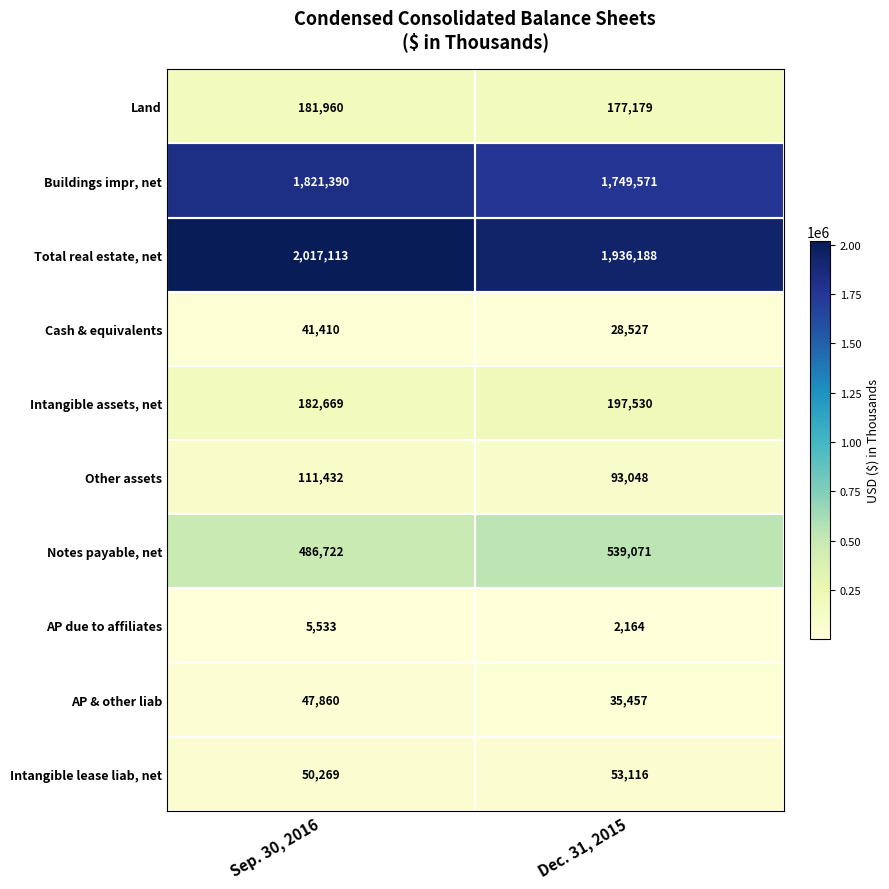

Rank the series at Sep. 30, 2016 from lowest to highest value.

AP due to affiliates, Cash & equivalents, AP & other liab, Intangible lease liab, net, Other assets, Land, Intangible assets, net, Notes payable, net, Buildings impr, net, Total real estate, net